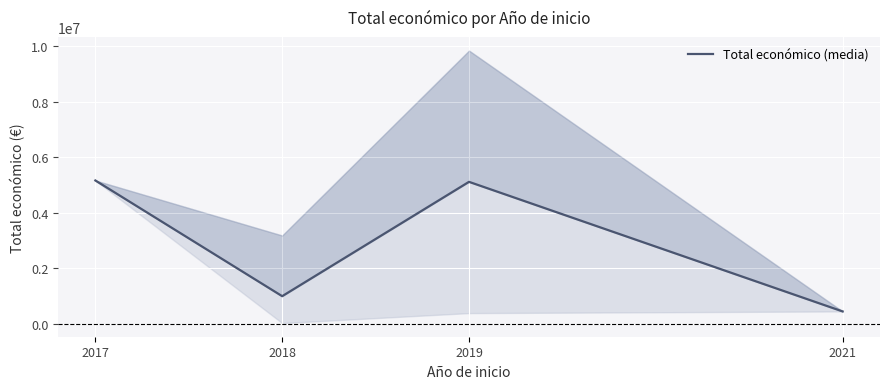

Which label corresponds to the smallest value in the chart?

2021